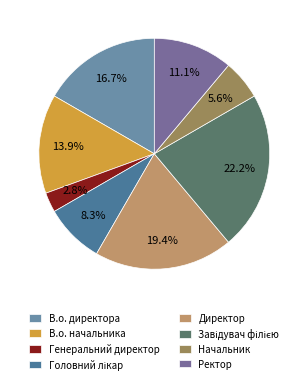

How many slices are in this pie chart?

8